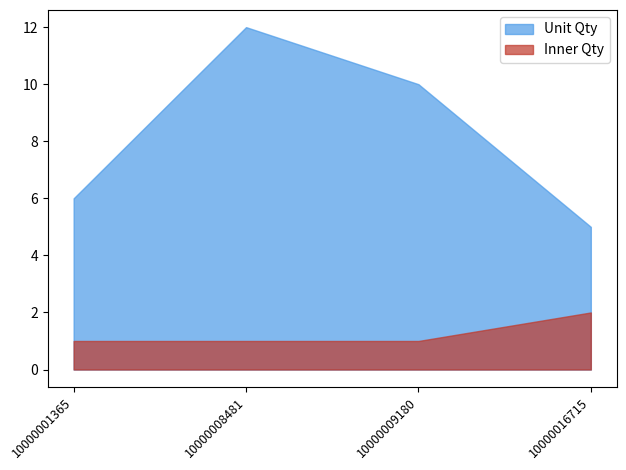

True or false: Inner Qty and Unit Qty cross at least once.

False